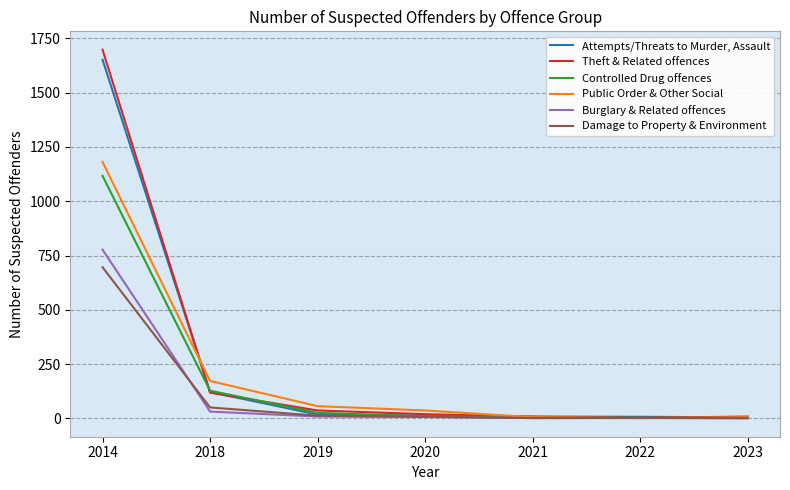

True or false: Burglary & Related offences has a value of 777 at 2014.

True